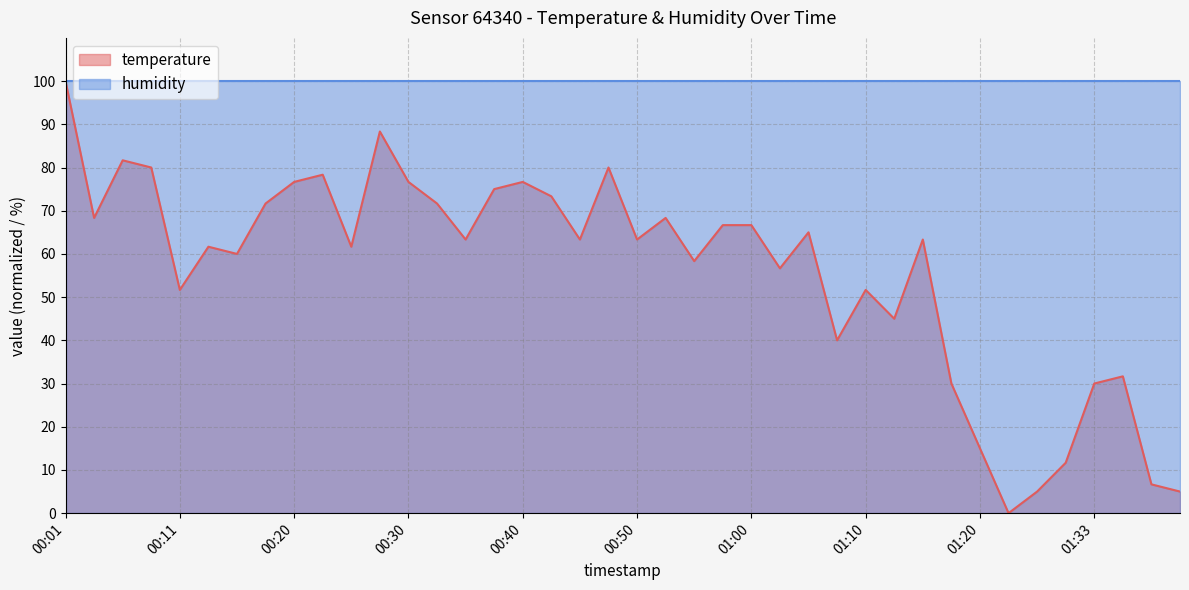

At which category does the chart reach its minimum across all series?

01:22